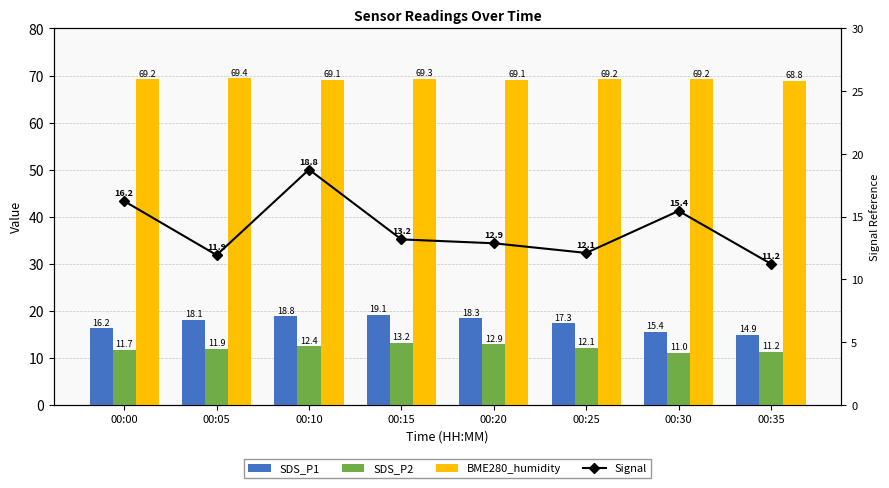

What is the sum of all Signal values?

111.7